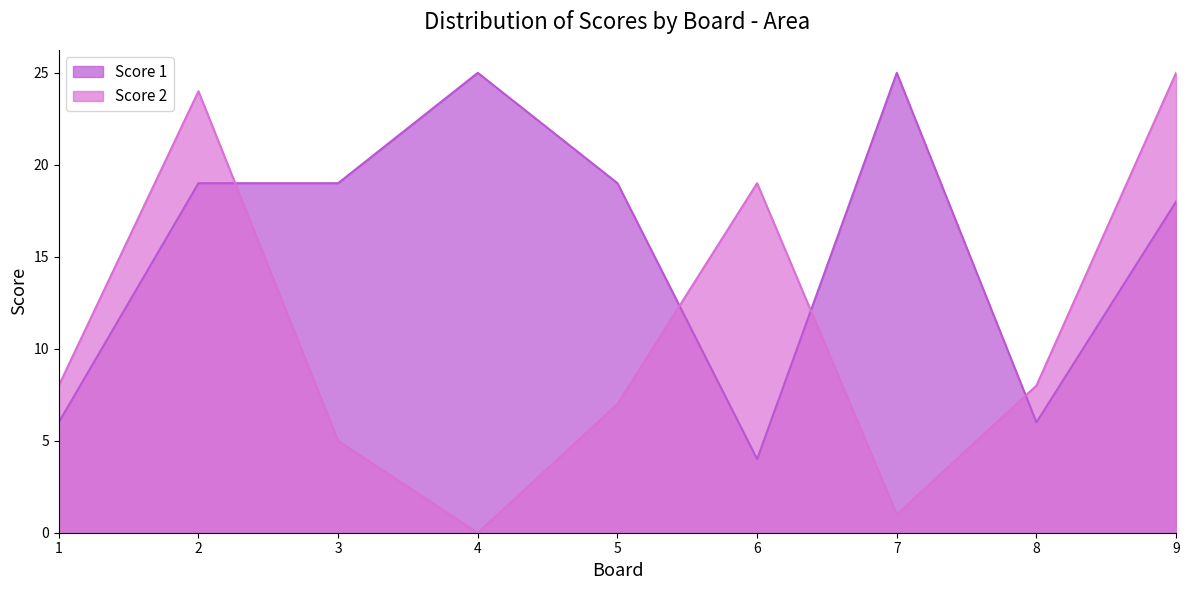

True or false: Score 2 has more than 1 interior local peaks.

True